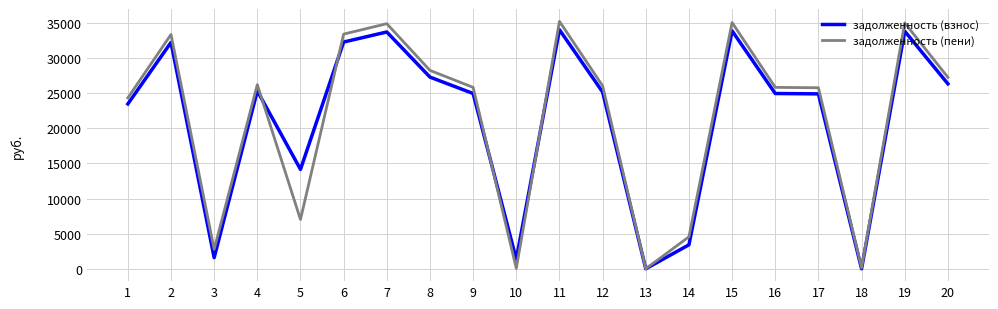

What value does the задолженность (пени) series have at 12?

26058.7